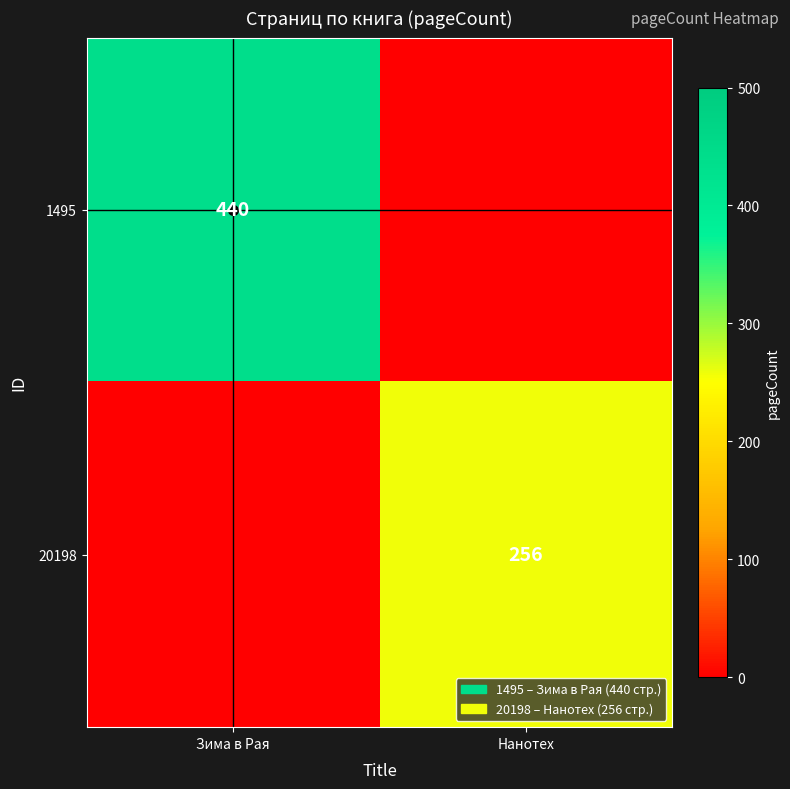

The value of 20198 at Нанотех is 256. True or false?

True